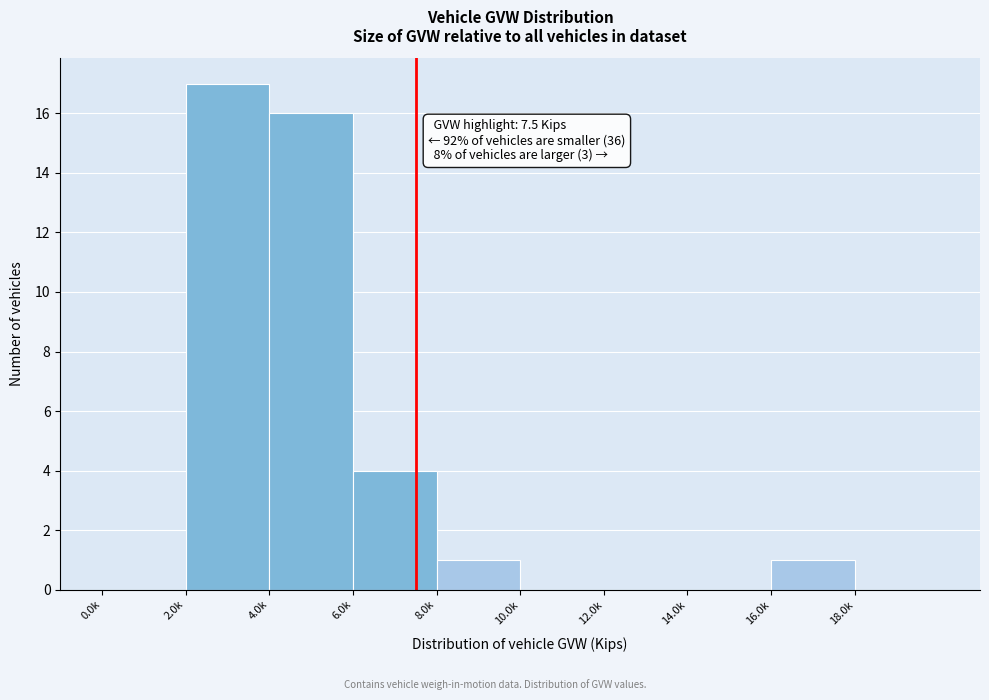

Reading right to left, transcribe all the data shown in this chart.

18.0k=0	16.0k=1	14.0k=0	12.0k=0	10.0k=0	8.0k=1	6.0k=4	4.0k=16	2.0k=17	0.0k=0